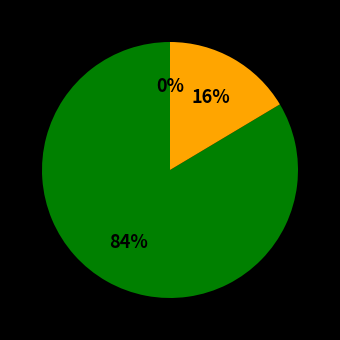

What is the change in value from BRESLE to SIENNE?

+1